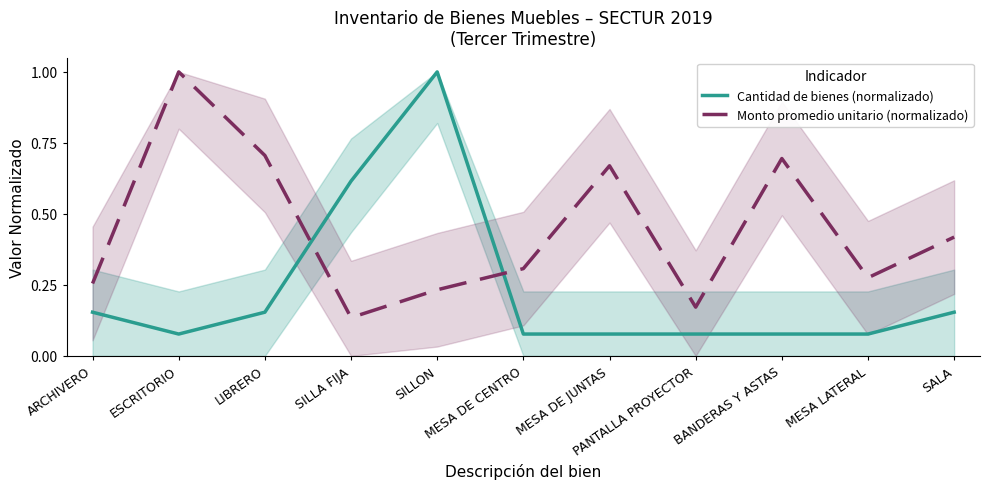

At how many categories does at least one series exceed 0?

11